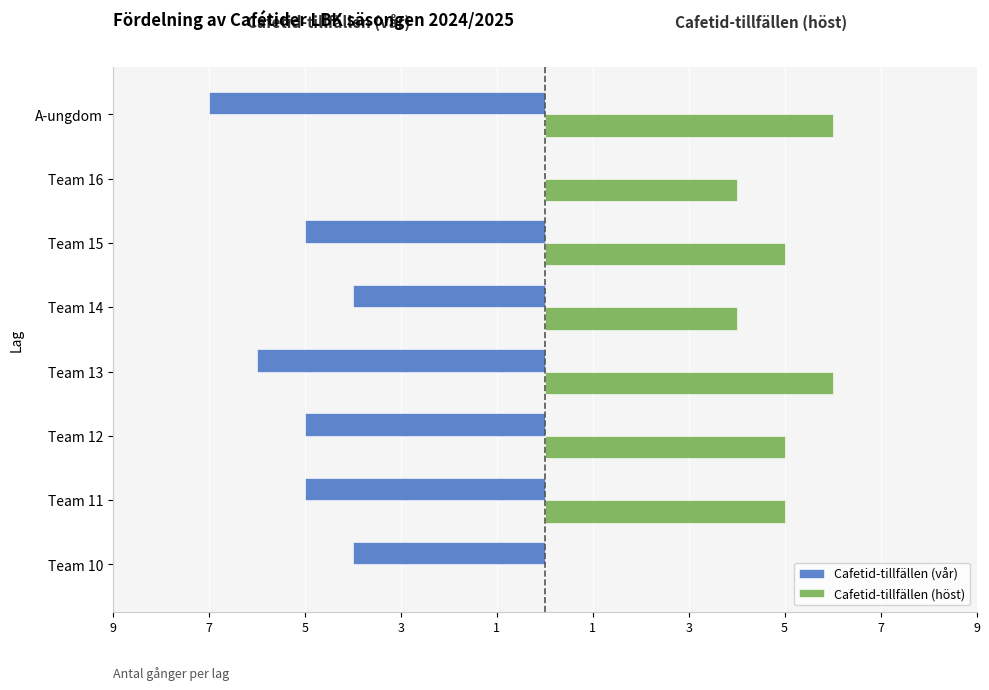

What is the maximum value shown in the chart?

6